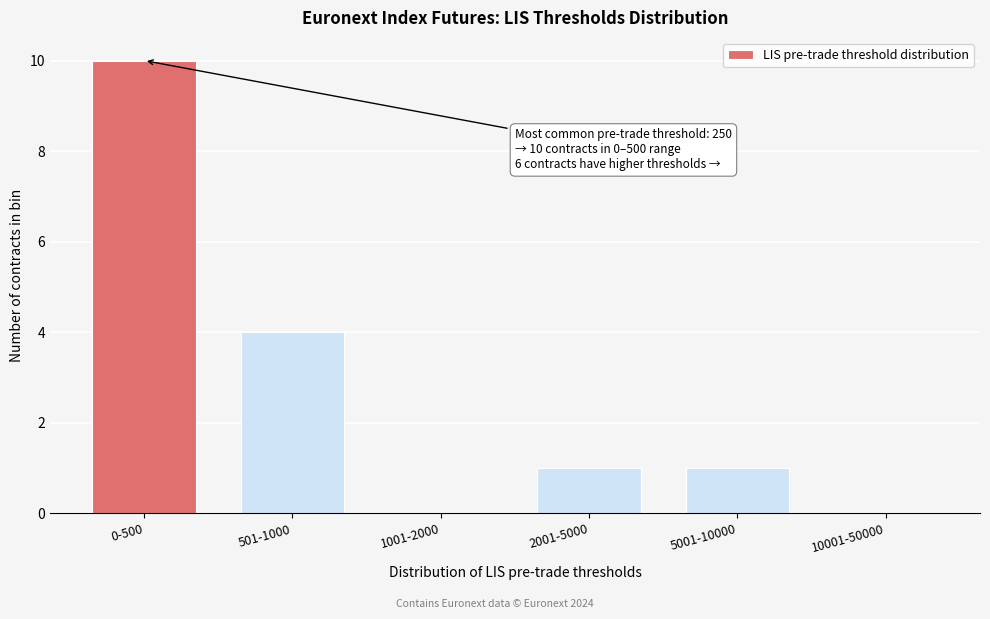

Reading left to right, extract all data points from this chart.

0-500=10	501-1000=4	1001-2000=0	2001-5000=1	5001-10000=1	10001-50000=0